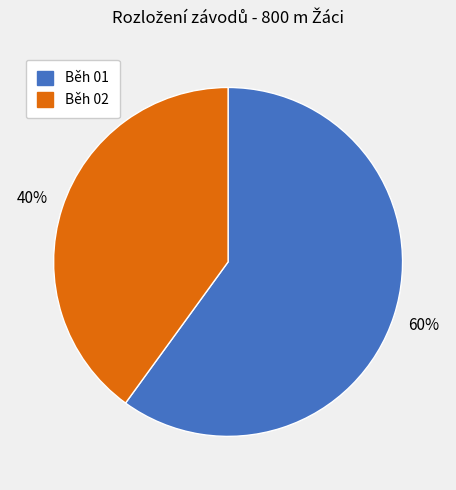

Which category has the biggest portion of the pie?

Běh 01